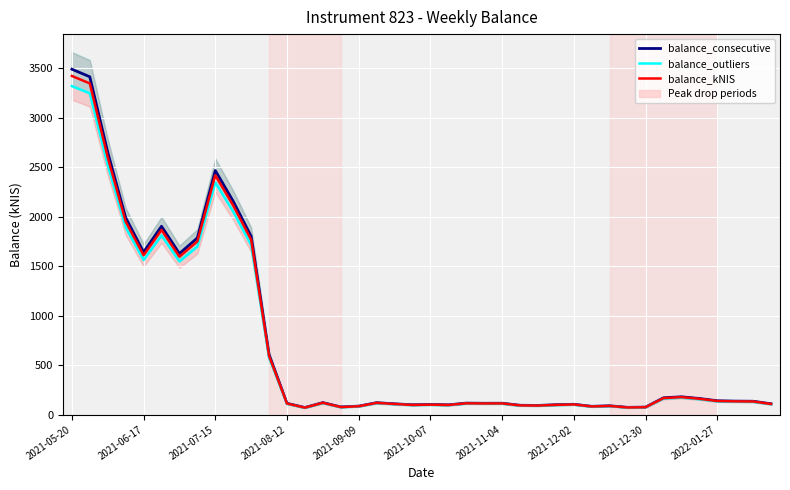

In balance_outliers, how many points are lower than both neighbors (excluding endpoints)?

10